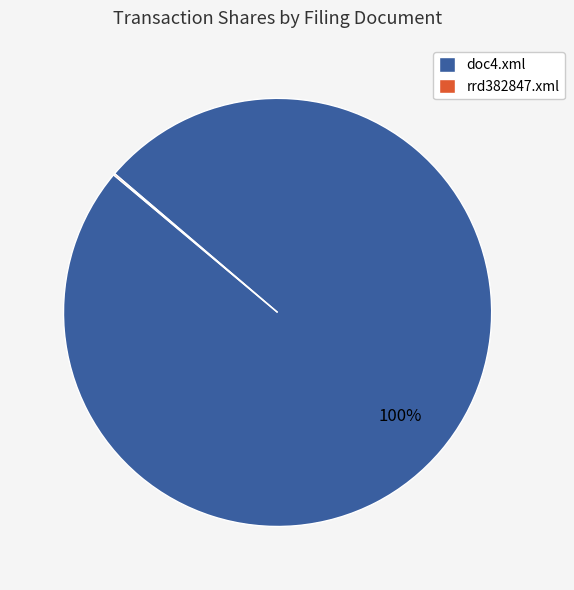

What percentage is the doc4.xml slice, to the nearest percent?

100%